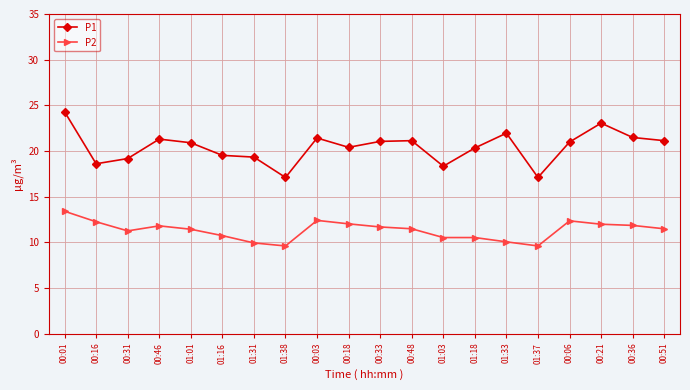

Which series has the largest range (max minus min)?

P1